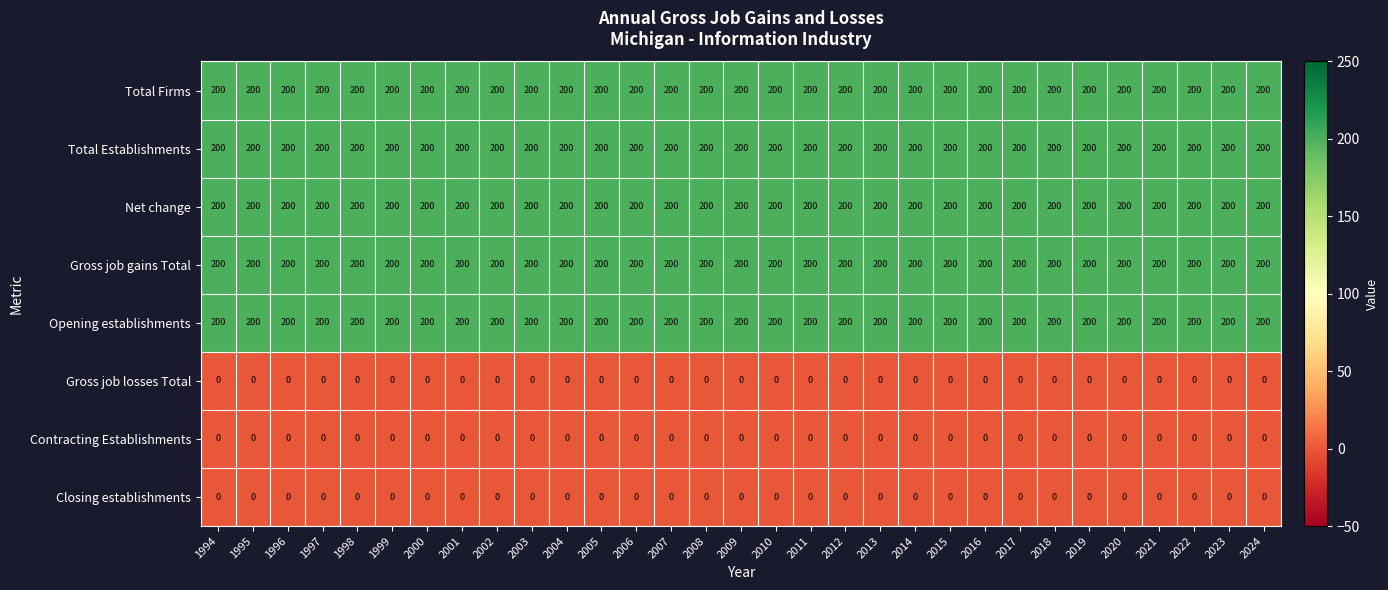

What is the highest value of the Opening establishments series?

200